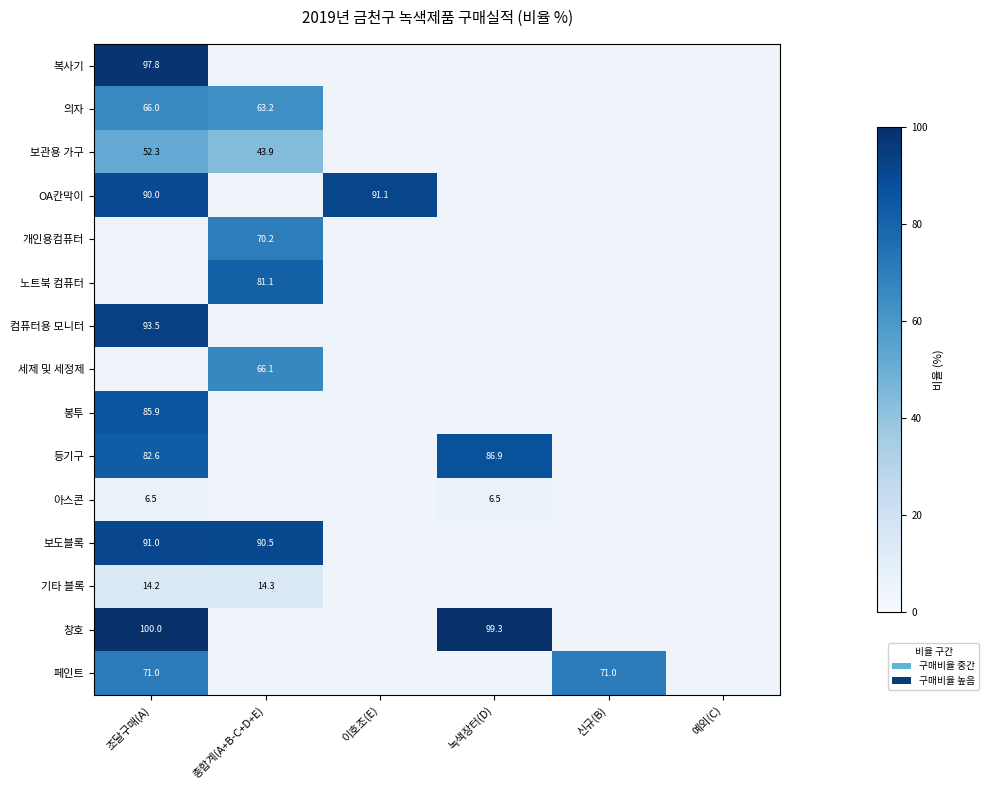

How many distinct data groups are displayed?

15